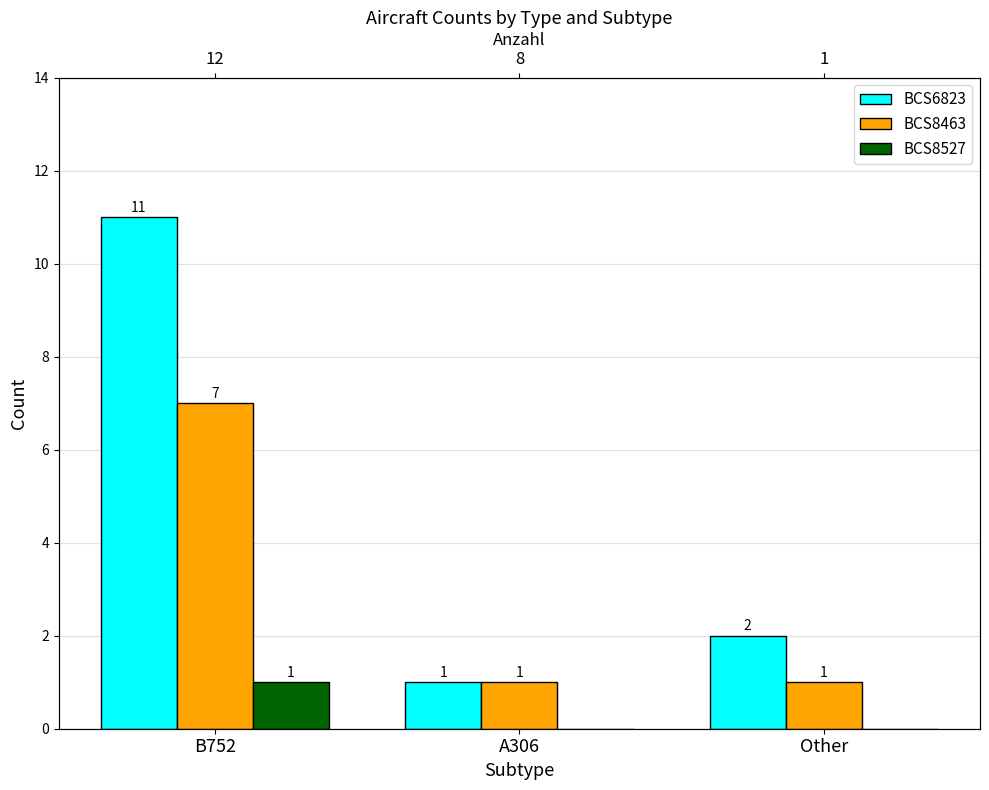

The value of BCS8463 at A306 is 1. True or false?

False